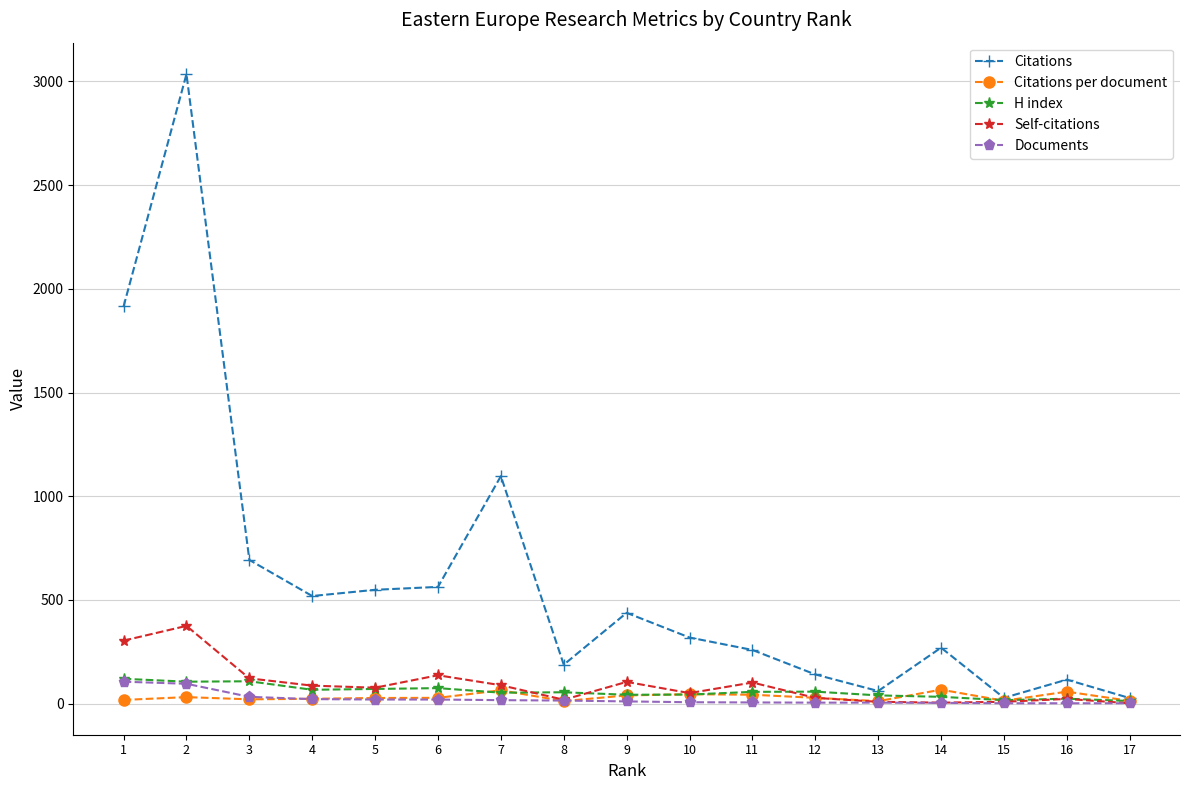

What is the greatest value displayed?

3035.0